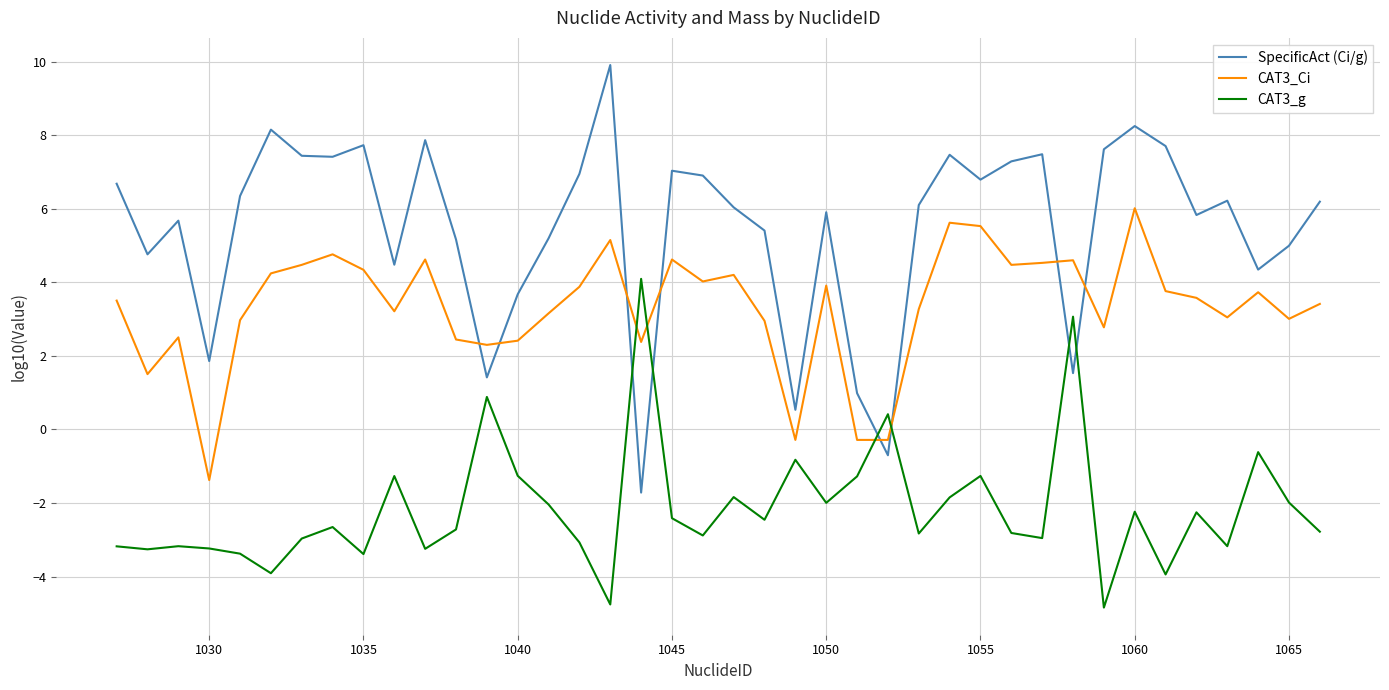

What is the difference between the maximum and minimum values in the CAT3_Ci series?

7.4